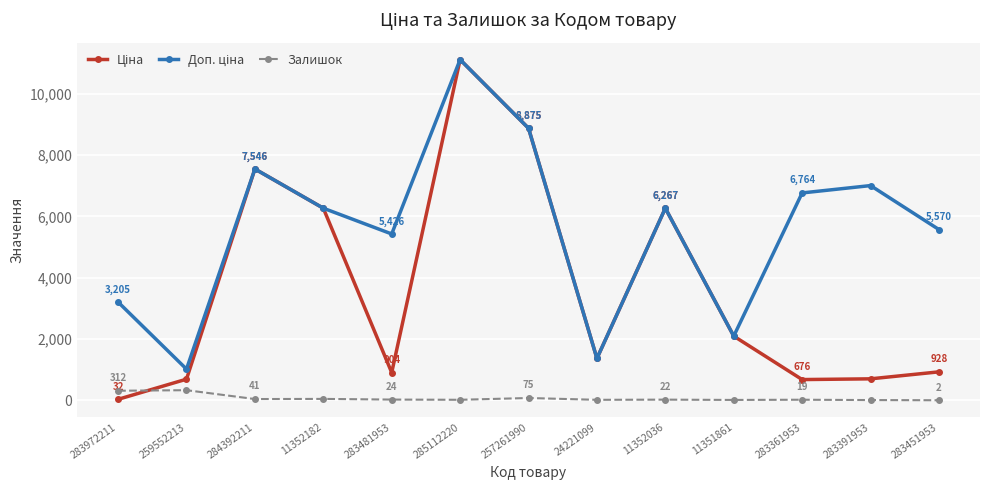

At which category is the sum across all series the highest?

285112220